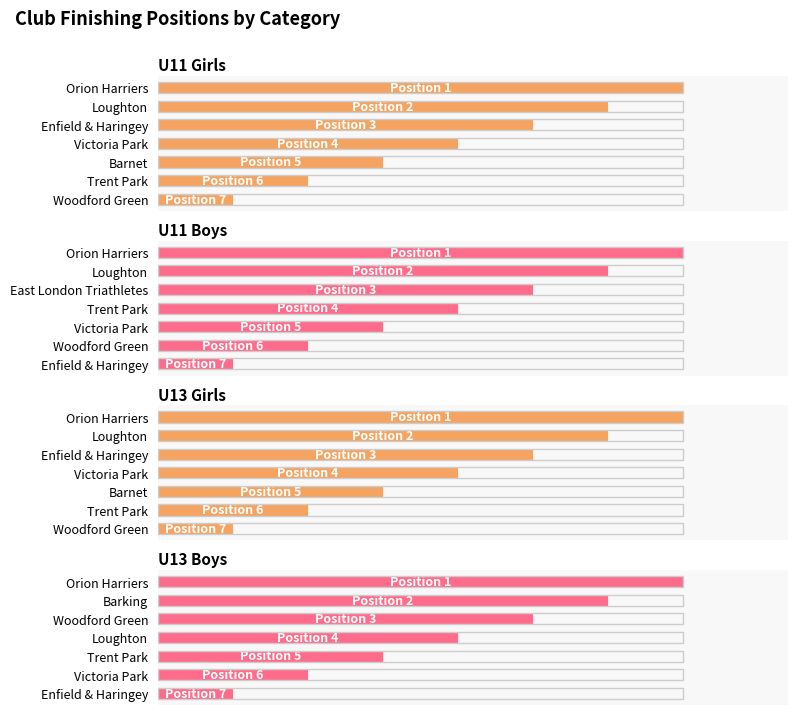

What value does the U13 Girls series have at Orion Harriers?

100.0